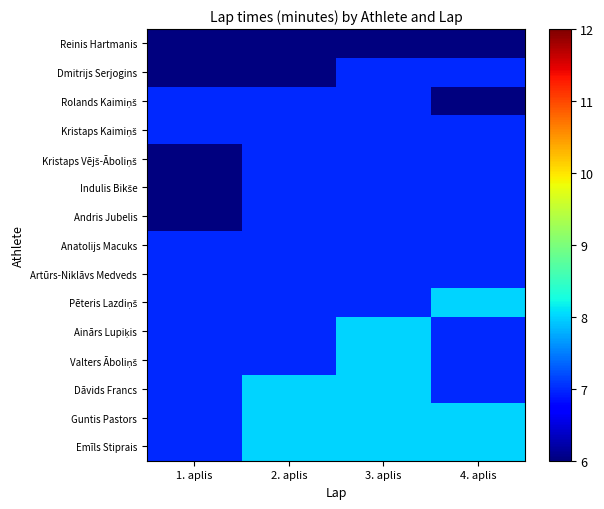

At how many categories does at least one series exceed 6?

4